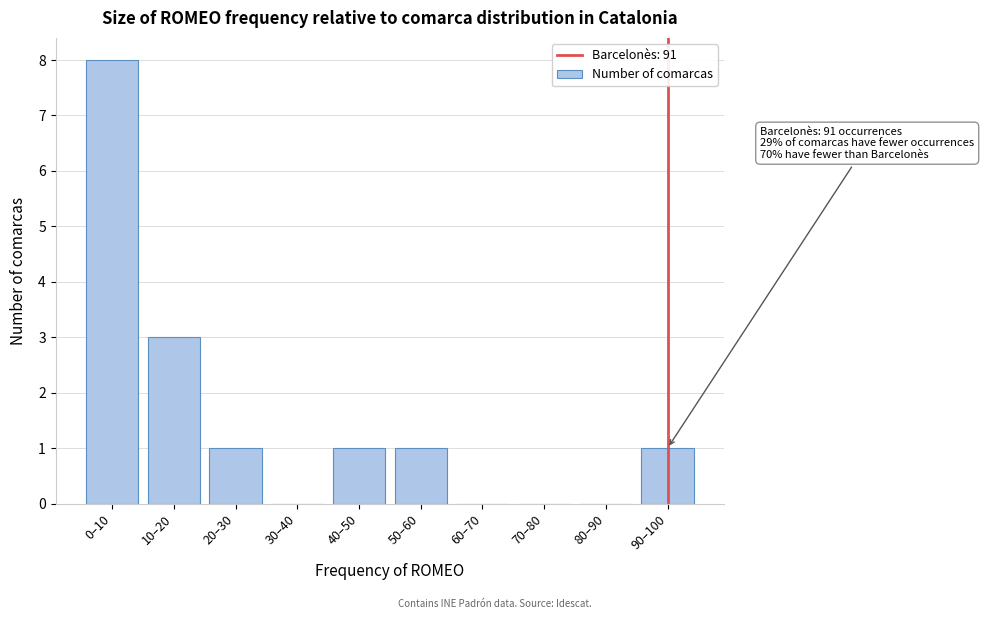

Reading left to right, extract all data points from this chart.

0–10=8	10–20=3	20–30=1	30–40=0	40–50=1	50–60=1	60–70=0	70–80=0	80–90=0	90–100=1